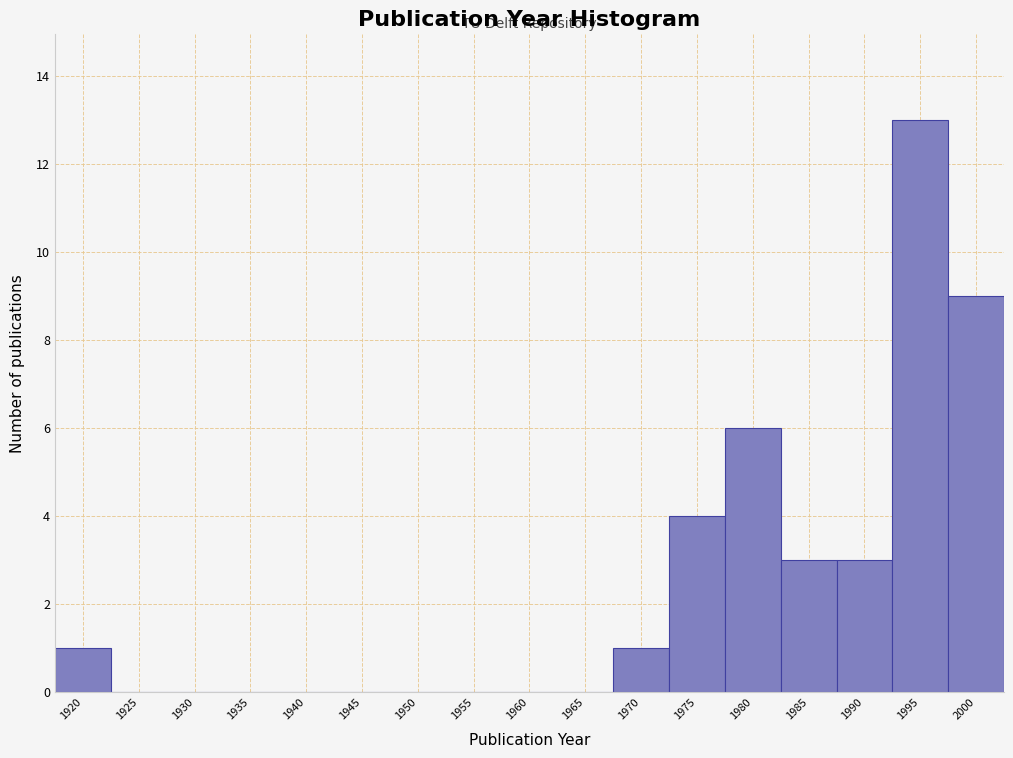

Reading right to left, extract all data points from this chart.

2000=9	1995=13	1990=3	1985=3	1980=6	1975=4	1970=1	1965=0	1960=0	1955=0	1950=0	1945=0	1940=0	1935=0	1930=0	1925=0	1920=1